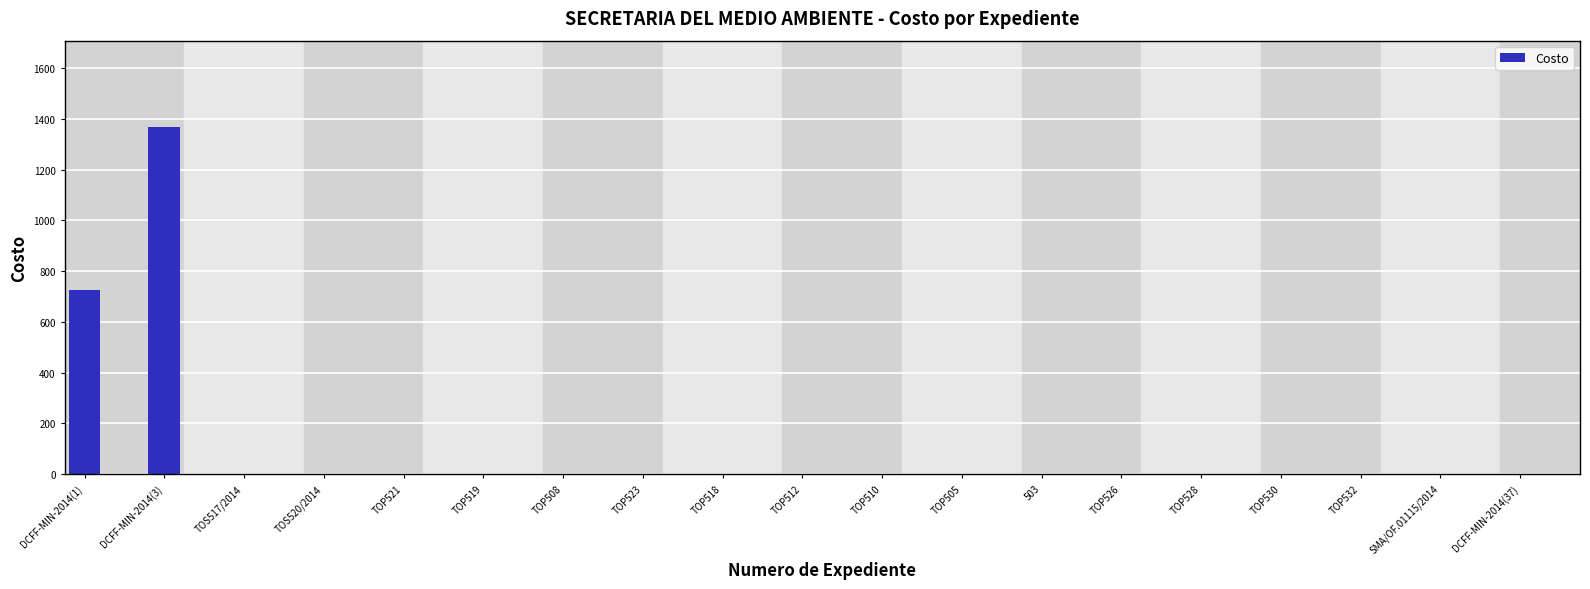

What is the maximum value shown in the chart?

1367